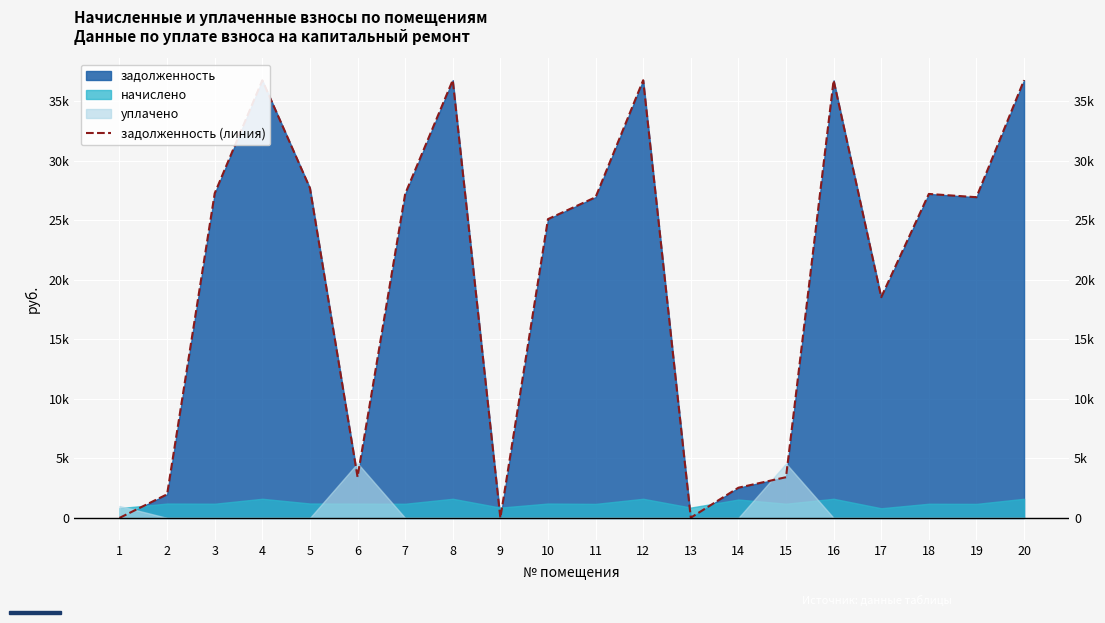

List the labels in order of value, largest first.

8, 20, 12, 4, 16, 5, 3, 7, 18, 11, 19, 10, 17, 6, 15, 14, 2, 13, 1, 9